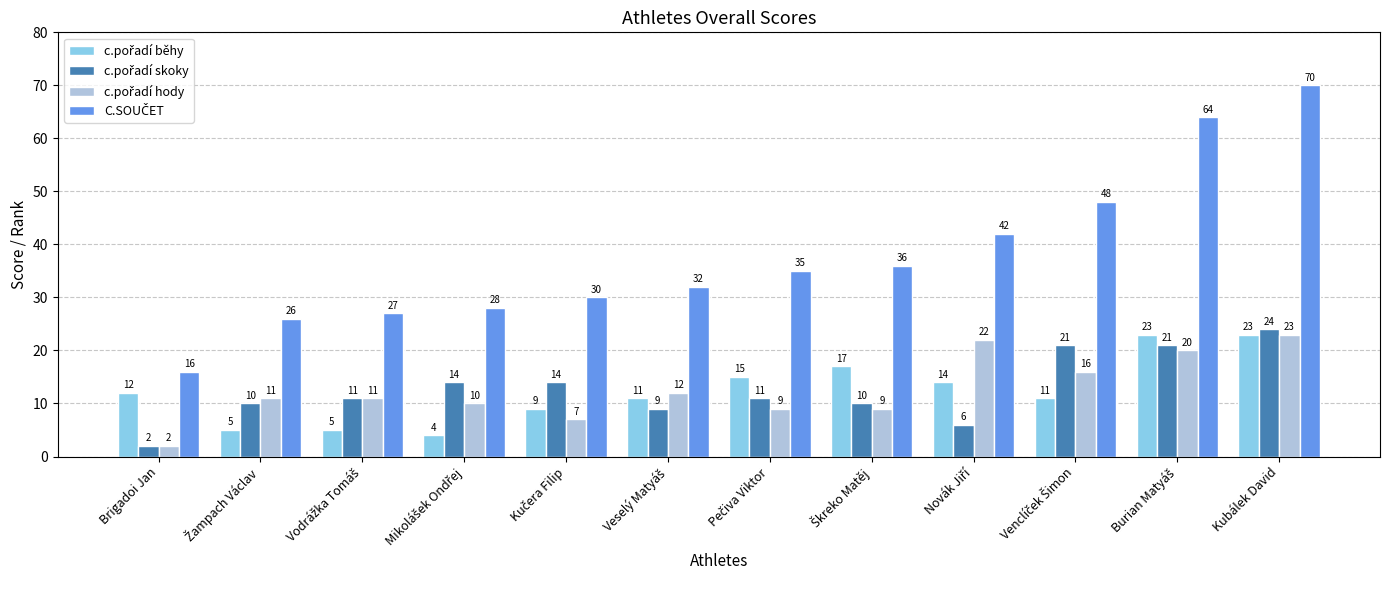

What is the maximum value shown in the chart?

70